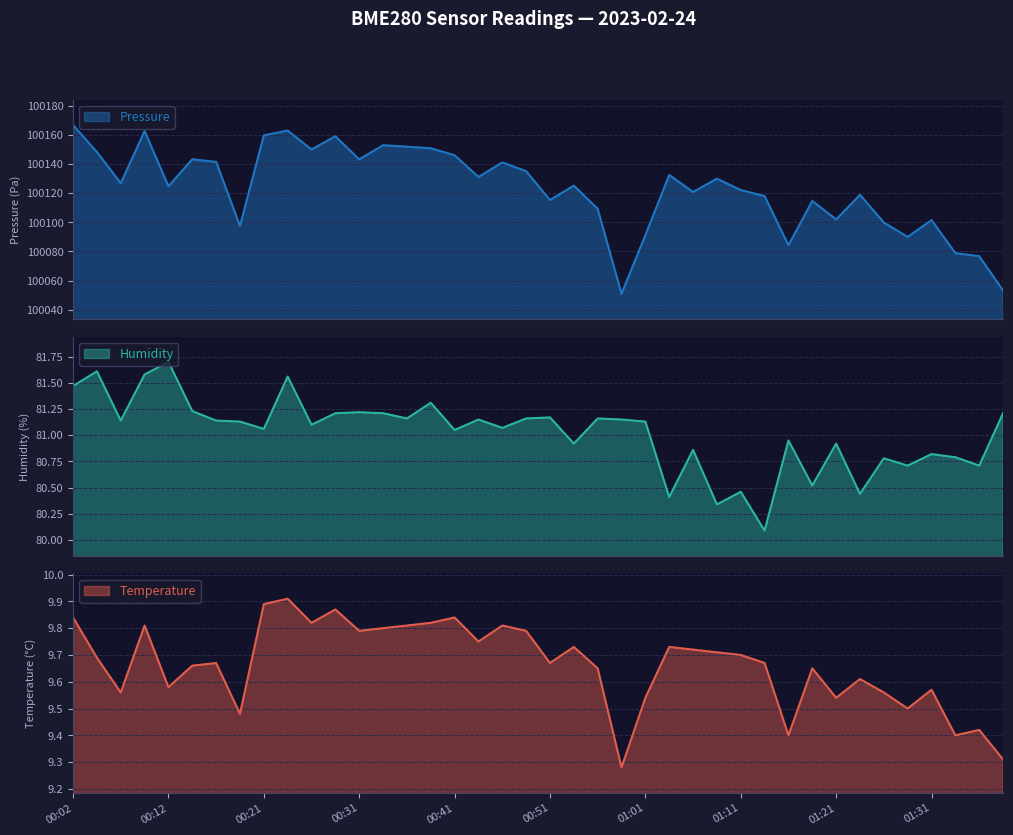

Where is Pressure nearest to the value 100108?

00:56